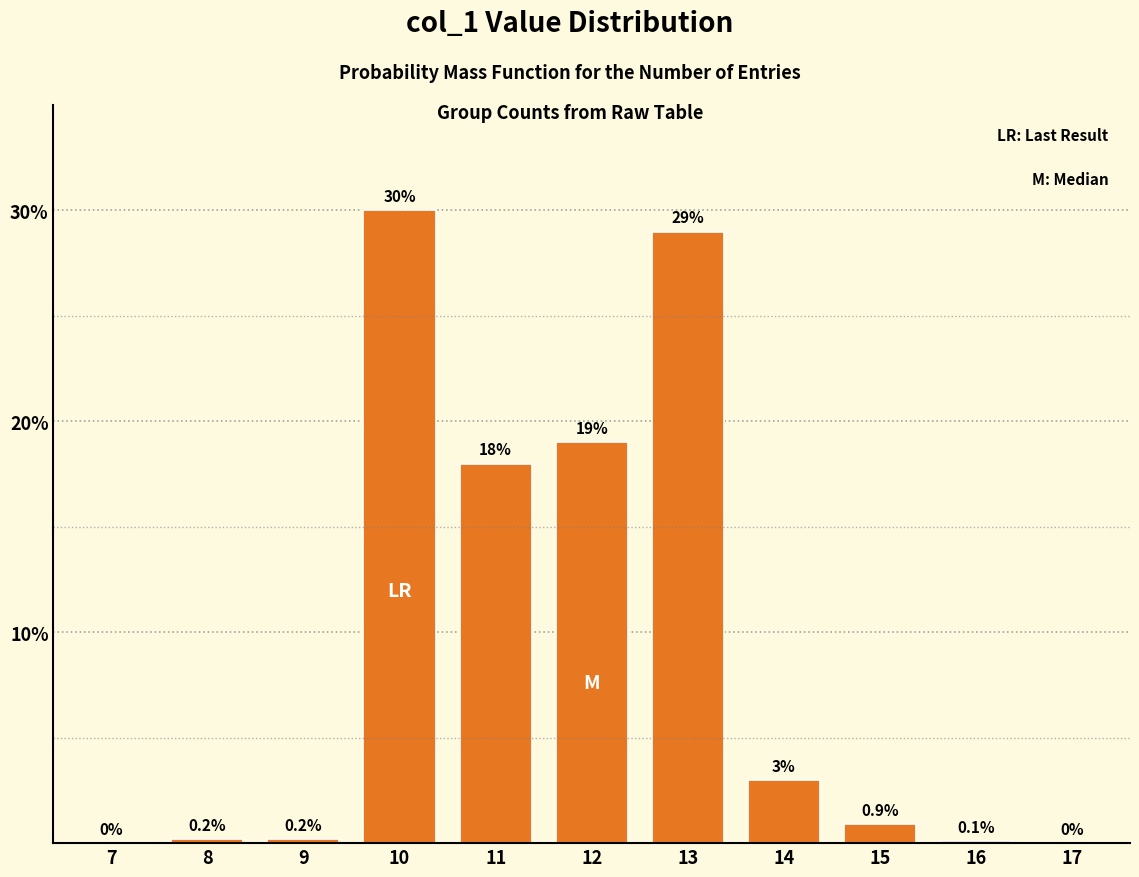

Reading left to right, transcribe all the data shown in this chart.

7=0.0	8=0.2	9=0.2	10=30.0	11=18.0	12=19.0	13=29.0	14=3.0	15=0.9	16=0.1	17=0.0